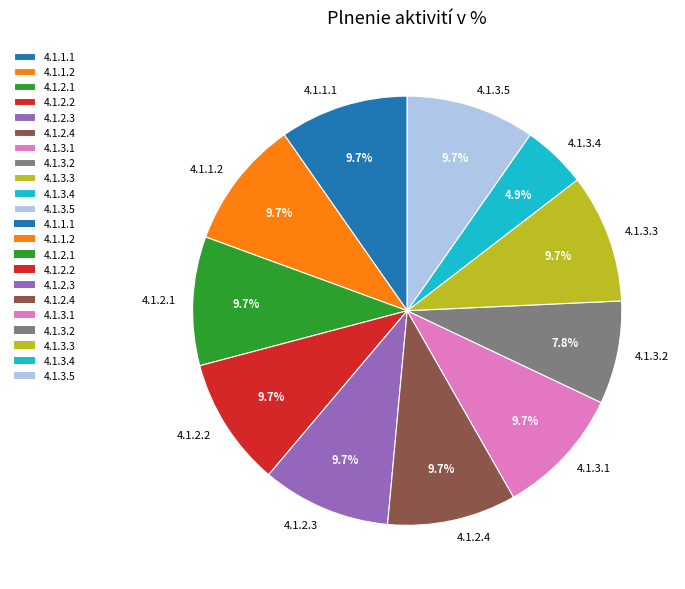

What percentage is the 4.1.3.4 slice, to the nearest percent?

5%